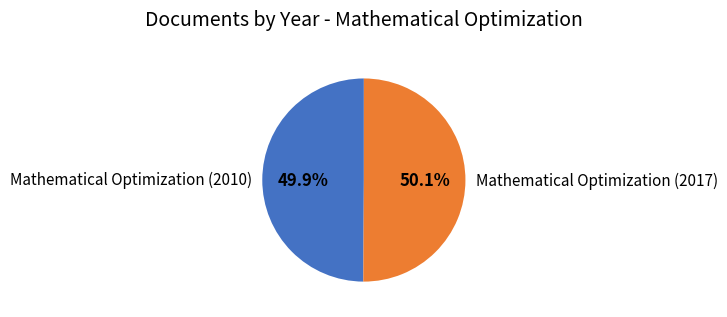

To the nearest percent, what is the average slice percentage?

50%